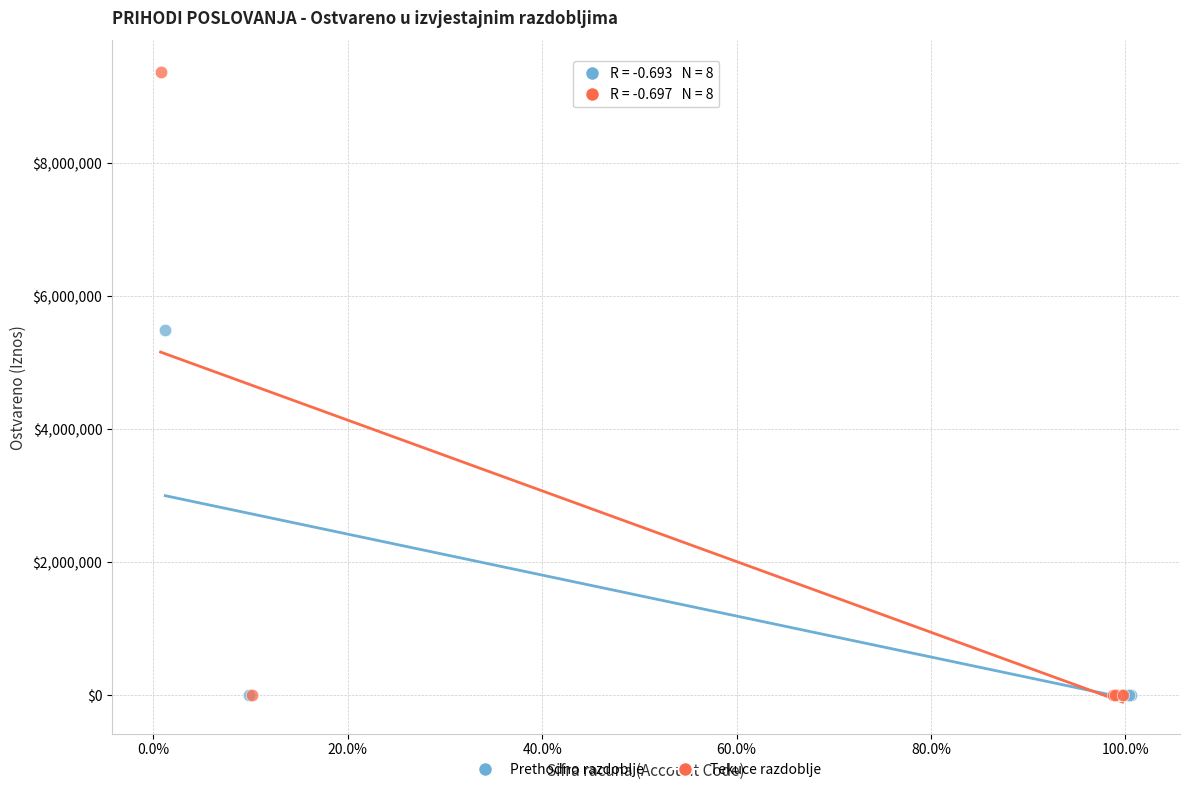

Which series reaches the maximum Y coordinate?

Tekuce razdoblje